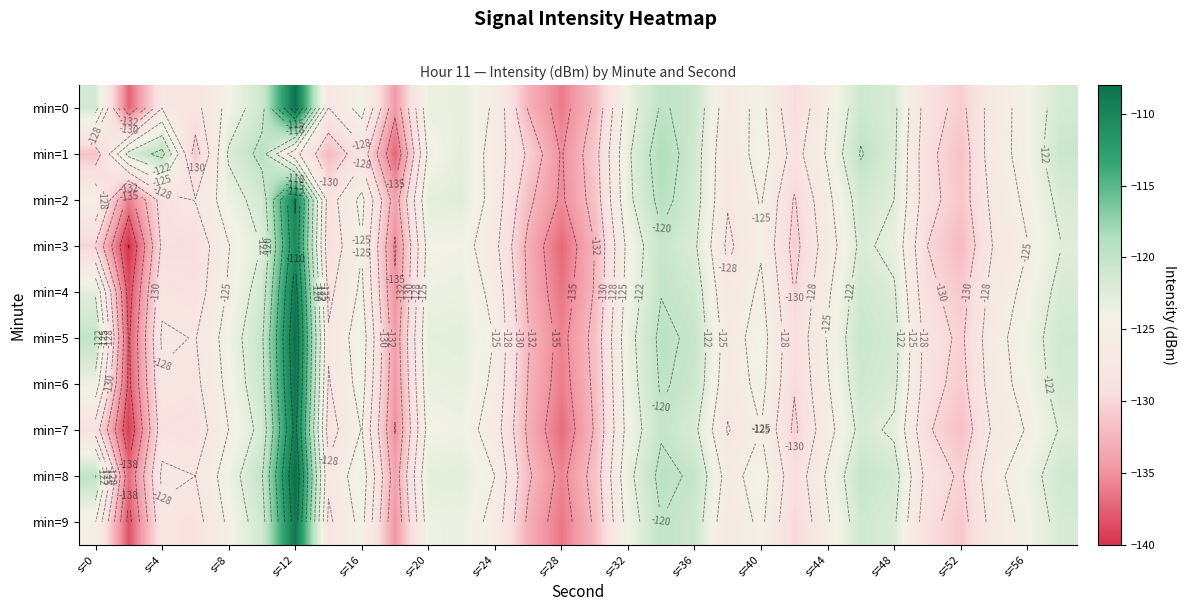

What is the total value across all series at s=48?

-1221.8